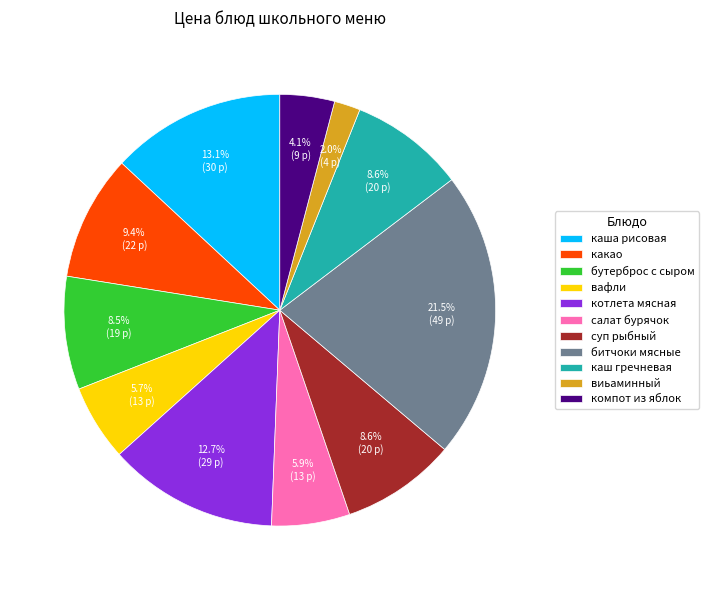

Count the number of slices in the pie.

11